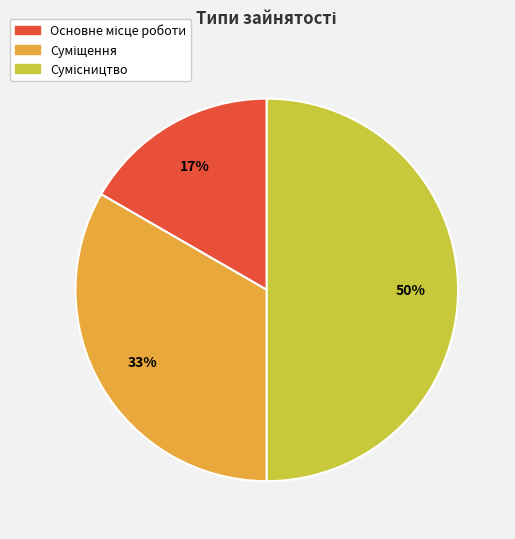

To the nearest percent, what is the difference between the largest and smallest slice percentages?

33%